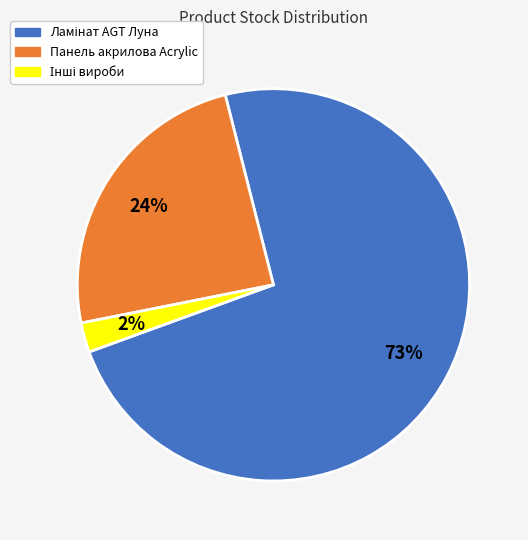

Is there any slice that represents more than half of the pie?

Yes